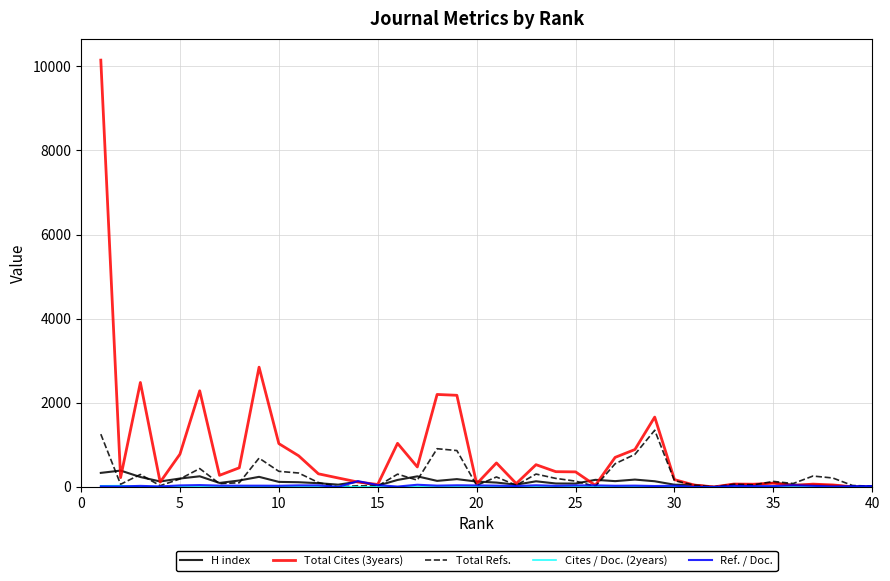

What is the maximum value shown in the chart?

10148